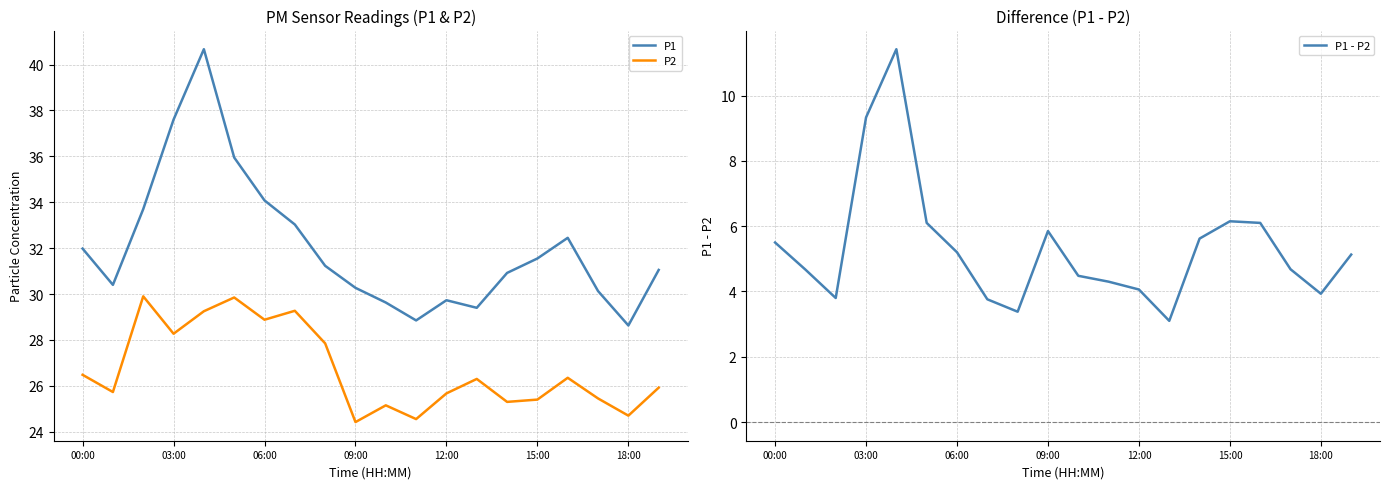

How many lines are shown in the chart?

3